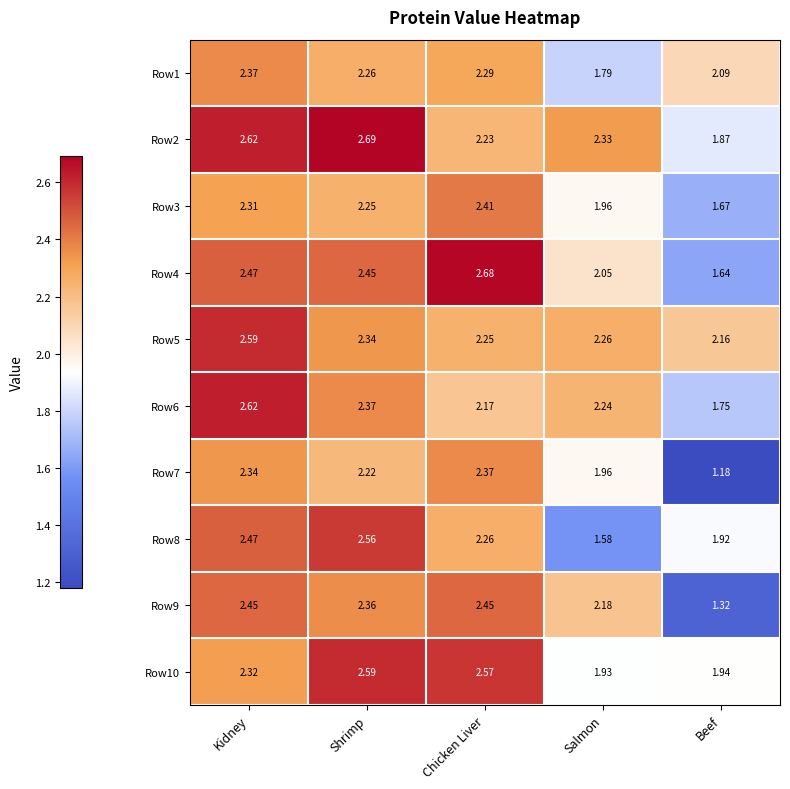

At which label does Row10 first exceed 2?

Kidney